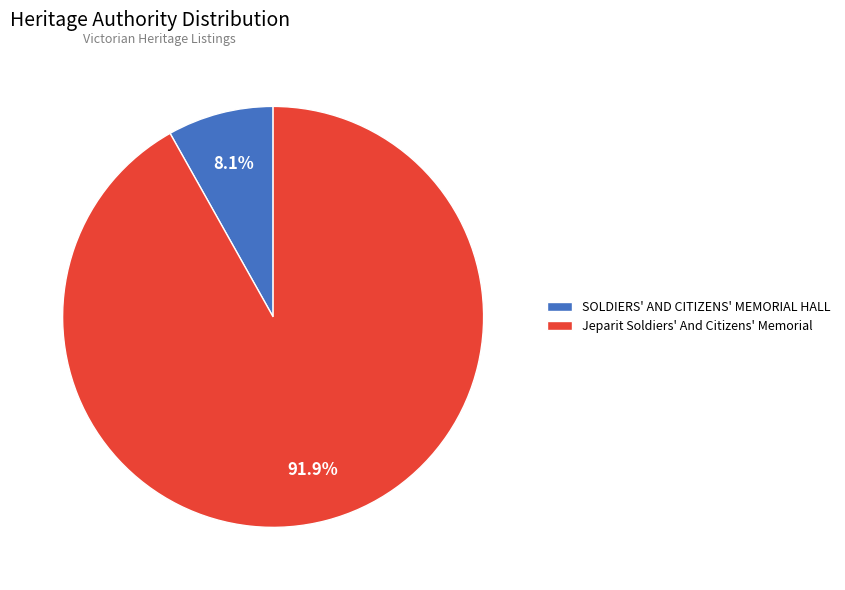

Which category accounts for the majority?

Jeparit Soldiers' And Citizens' Memorial